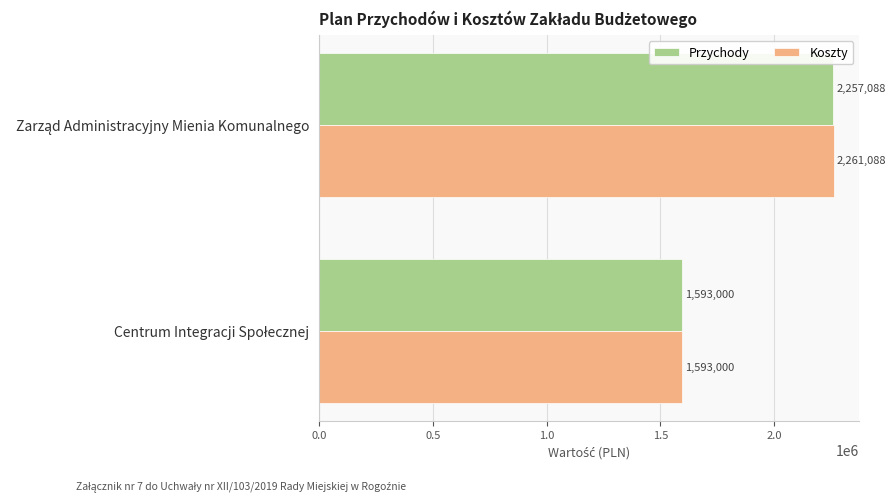

Which series has the largest range (max minus min)?

Koszty